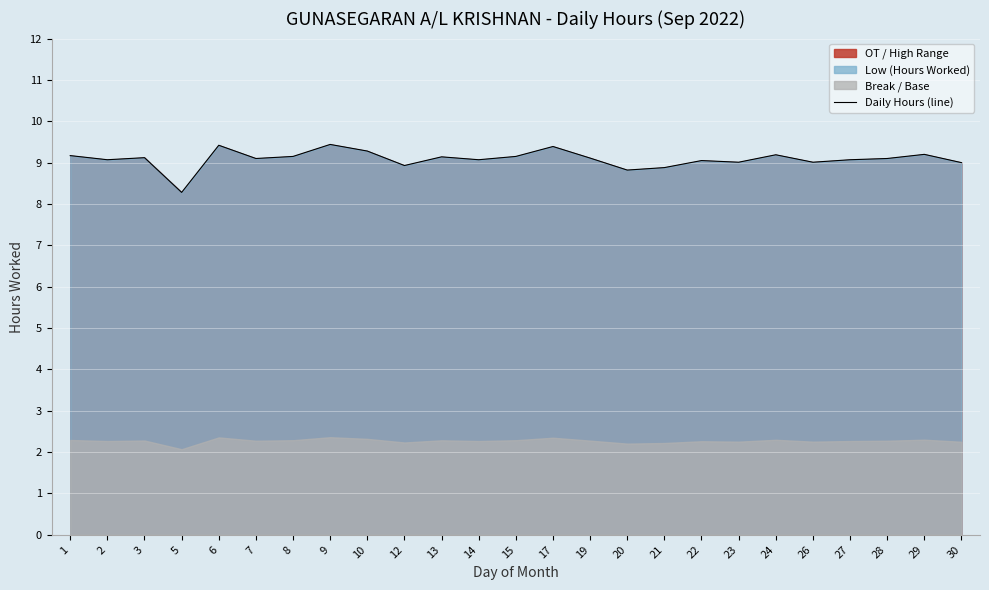

What is the average value?

63.6